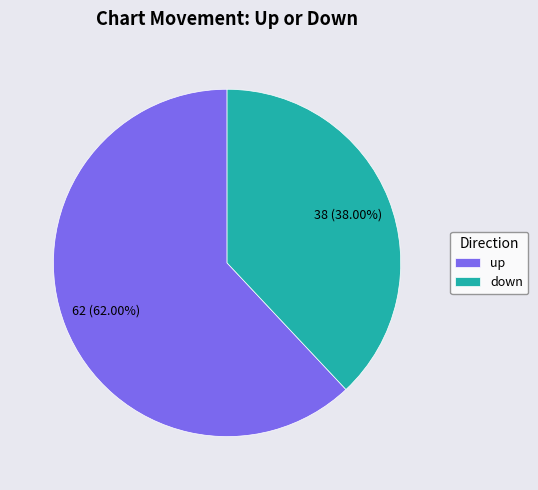

True or false: down accounts for 38% of the total.

True